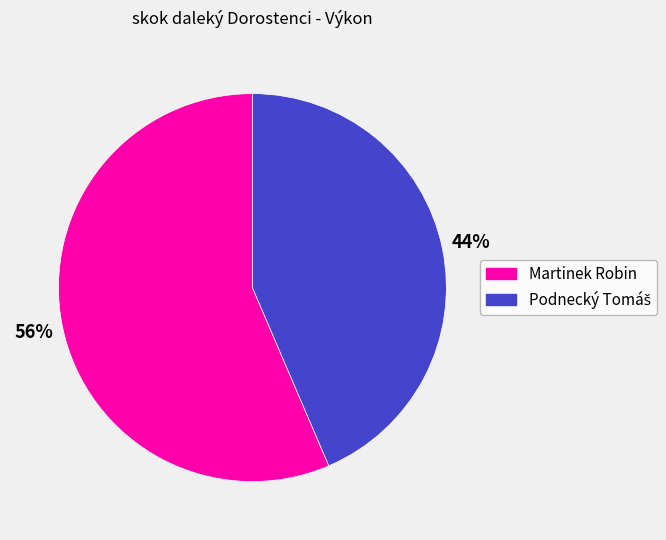

What percentage is the Martinek Robin slice, to the nearest percent?

56%